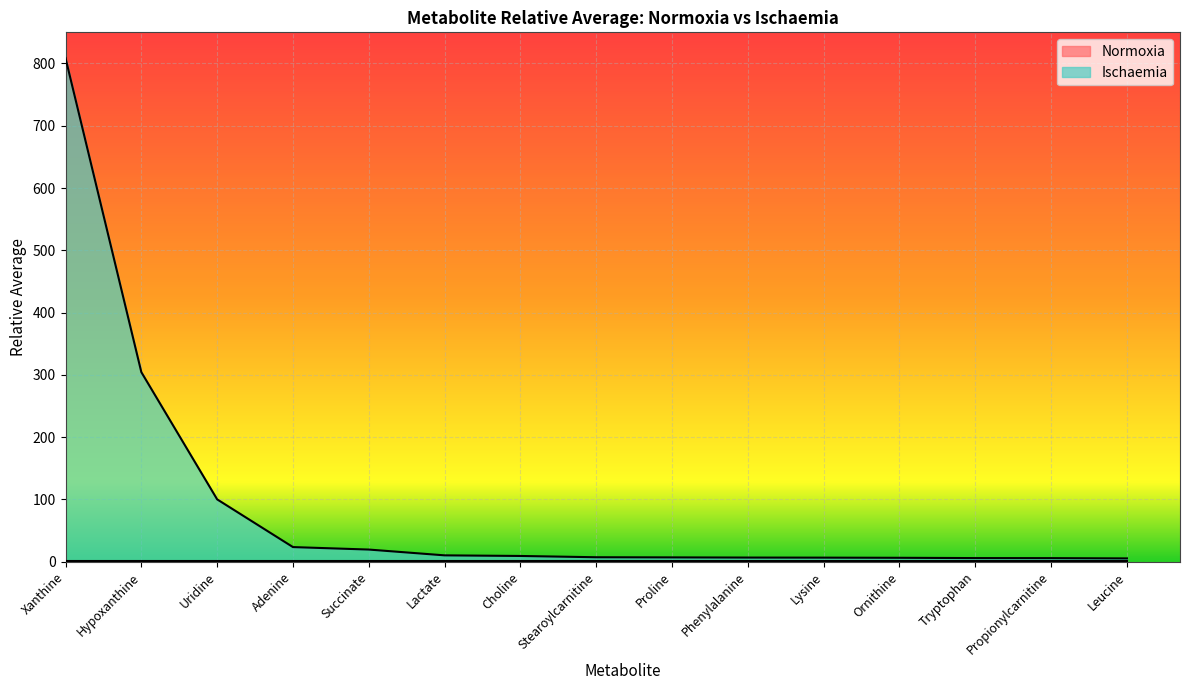

How many data points are above 7?

8